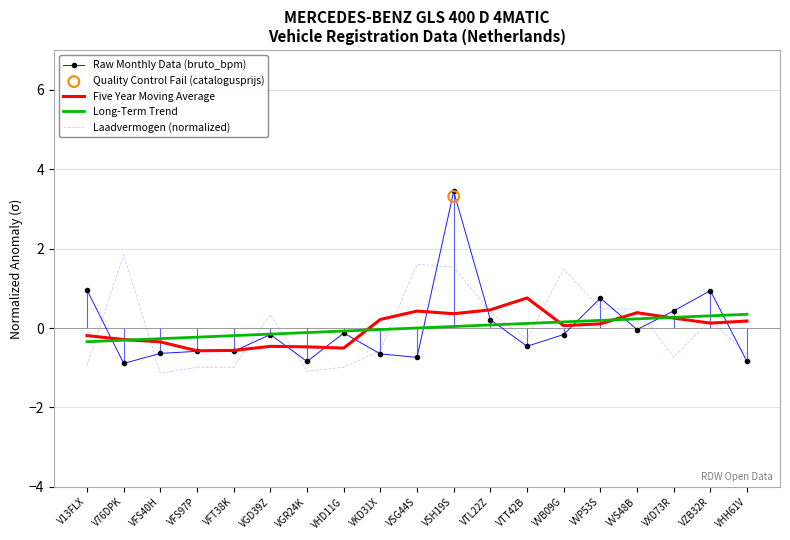

Which series has the largest Y range (max minus min)?

Raw Monthly Data (bruto_bpm)